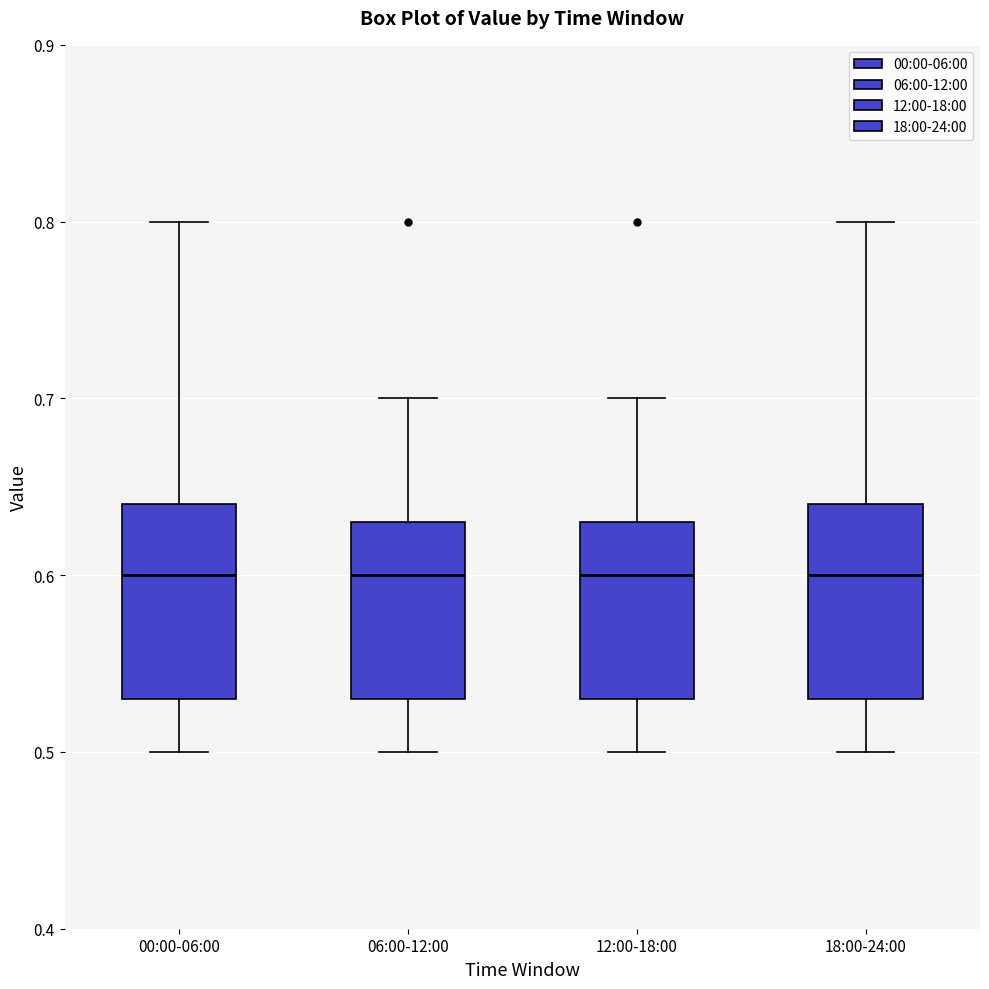

Where does the median line of the box for 06:00-12:00 sit on the y-axis? The values are not printed on the chart, so give them approximately, as read against the axis.

0.60